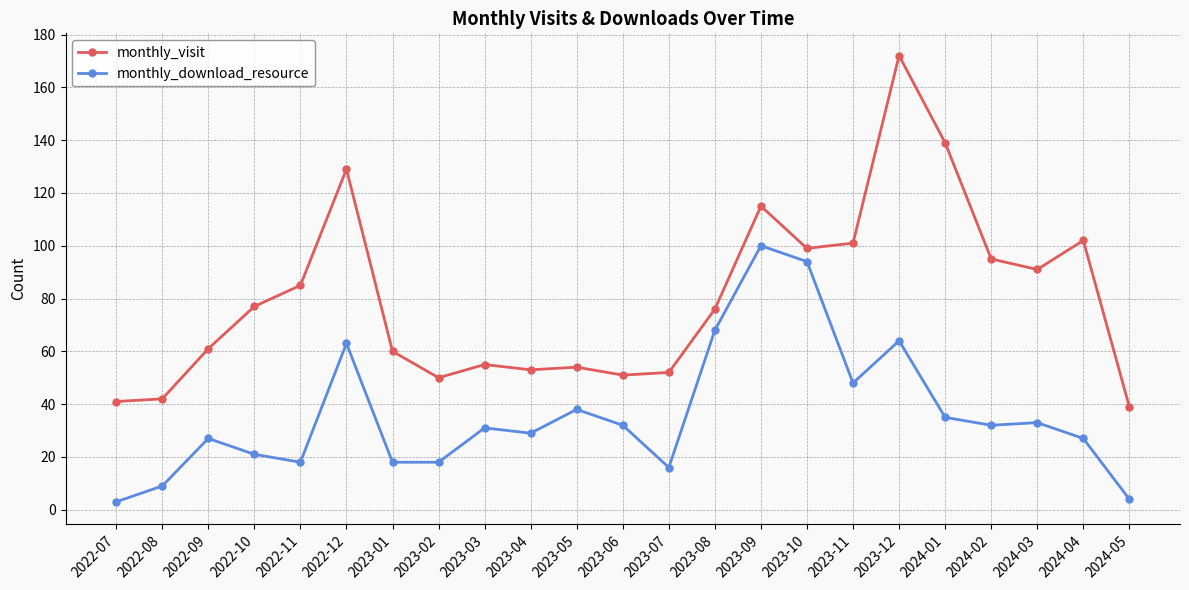

True or false: monthly_download_resource and monthly_visit intersect in this chart.

False